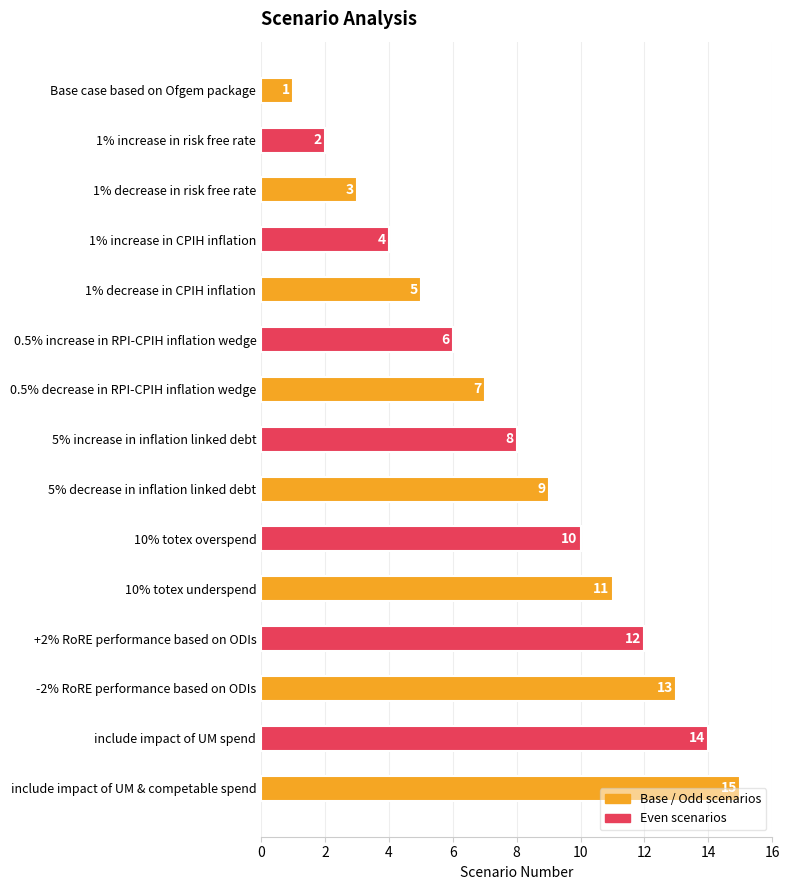

What is the sum of all values?

120